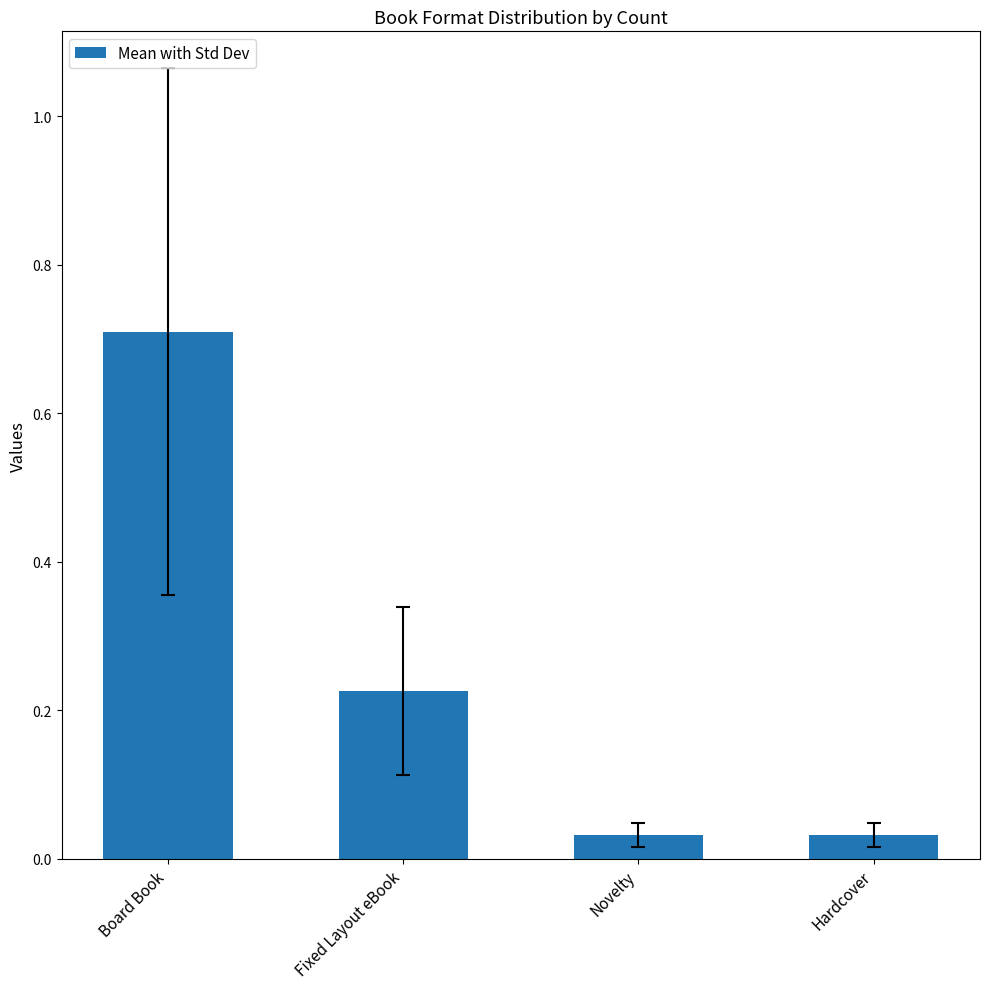

What is the difference between the maximum and minimum values?

0.7